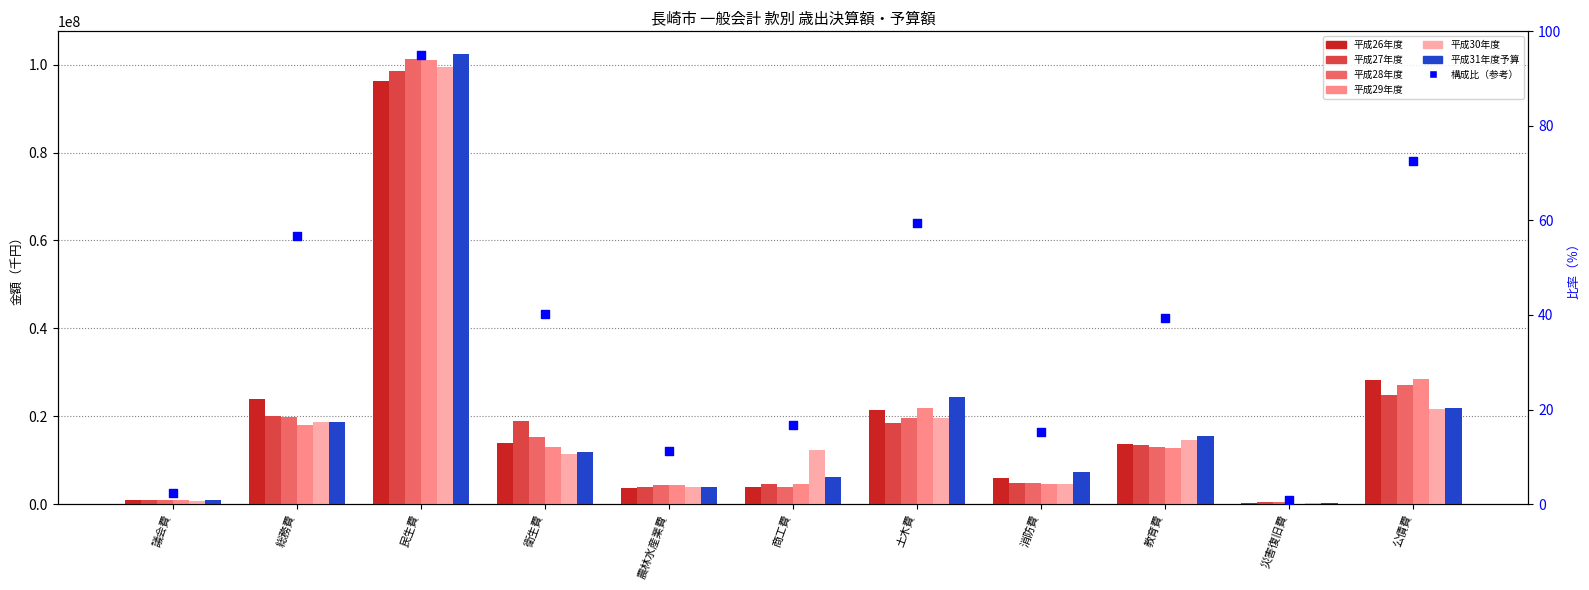

At which category is the sum across all series the highest?

民生費